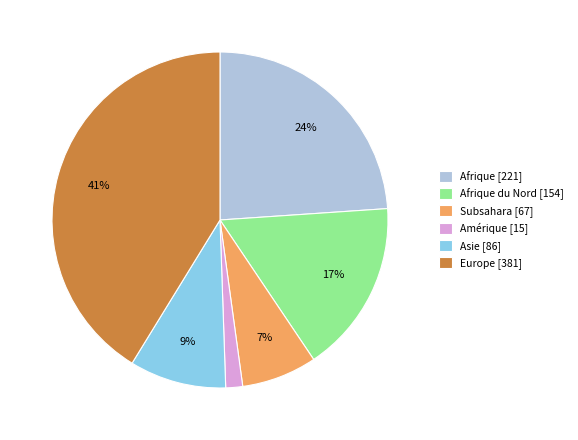

To the nearest percent, what portion does Subsahara [67] represent?

7%